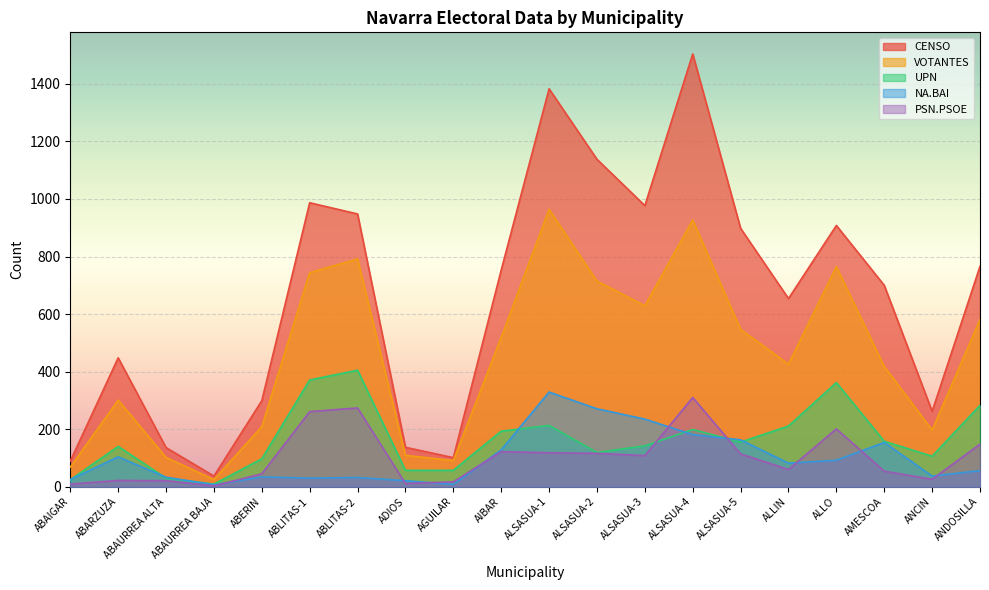

Reading right to left, extract all data points from this chart.

CENSO: ANDOSILLA=766	ANCIN=262	AMESCOA=700	ALLO=908	ALLIN=654	ALSASUA-5=898	ALSASUA-4=1504	ALSASUA-3=977	ALSASUA-2=1138	ALSASUA-1=1383	AIBAR=753	AGUILAR=101	ADIOS=137	ABLITAS-2=948	ABLITAS-1=987	ABERIN=299	ABAURREA BAJA=37	ABAURREA ALTA=136	ABARZUZA=448	ABAIGAR=89
VOTANTES: ANDOSILLA=581	ANCIN=197	AMESCOA=418	ALLO=765	ALLIN=426	ALSASUA-5=547	ALSASUA-4=927	ALSASUA-3=629	ALSASUA-2=715	ALSASUA-1=964	AIBAR=519	AGUILAR=91	ADIOS=109	ABLITAS-2=792	ABLITAS-1=744	ABERIN=209	ABAURREA BAJA=25	ABAURREA ALTA=102	ABARZUZA=301	ABAIGAR=68
UPN: ANDOSILLA=283	ANCIN=106	AMESCOA=158	ALLO=362	ALLIN=211	ALSASUA-5=155	ALSASUA-4=199	ALSASUA-3=142	ALSASUA-2=119	ALSASUA-1=213	AIBAR=193	AGUILAR=57	ADIOS=57	ABLITAS-2=405	ABLITAS-1=371	ABERIN=97	ABAURREA BAJA=9	ABAURREA ALTA=30	ABARZUZA=140	ABAIGAR=24
NA.BAI: ANDOSILLA=56	ANCIN=37	AMESCOA=154	ALLO=92	ALLIN=82	ALSASUA-5=163	ALSASUA-4=181	ALSASUA-3=235	ALSASUA-2=271	ALSASUA-1=329	AIBAR=128	AGUILAR=8	ADIOS=21	ABLITAS-2=32	ABLITAS-1=30	ABERIN=34	ABAURREA BAJA=7	ABAURREA ALTA=33	ABARZUZA=104	ABAIGAR=25
PSN.PSOE: ANDOSILLA=148	ANCIN=26	AMESCOA=54	ALLO=201	ALLIN=60	ALSASUA-5=114	ALSASUA-4=310	ALSASUA-3=108	ALSASUA-2=116	ALSASUA-1=118	AIBAR=122	AGUILAR=17	ADIOS=11	ABLITAS-2=274	ABLITAS-1=261	ABERIN=45	ABAURREA BAJA=3	ABAURREA ALTA=21	ABARZUZA=22	ABAIGAR=9